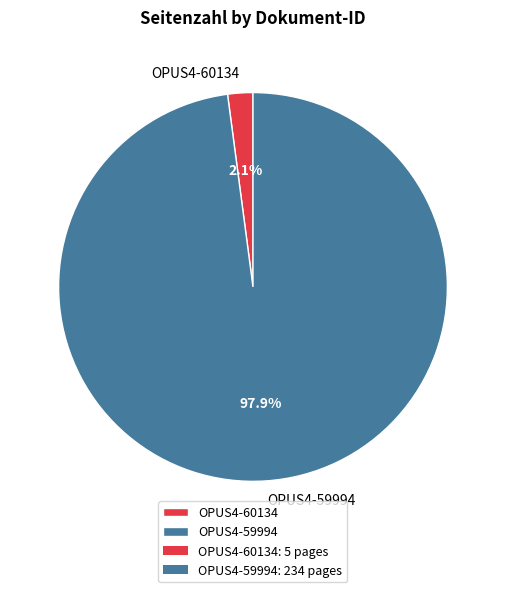

What is the total percentage of OPUS4-59994 and OPUS4-60134?

100.0%